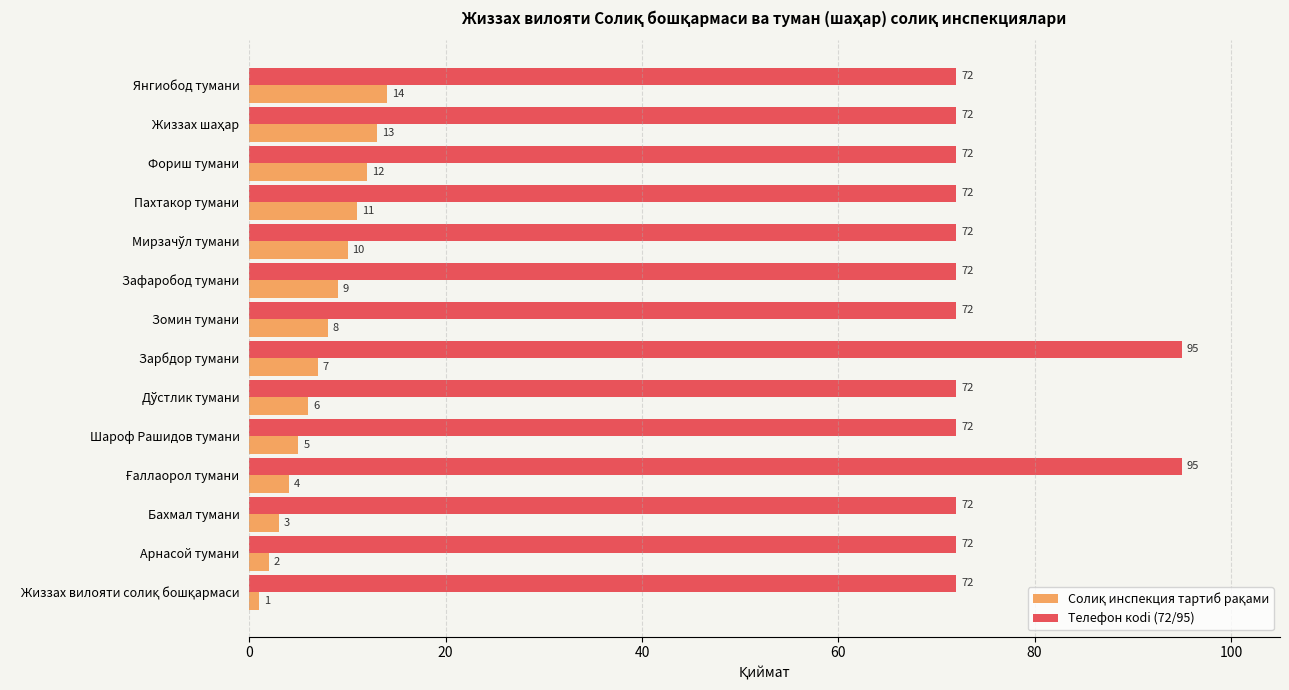

What is the total value across all series at Фориш тумани?

84